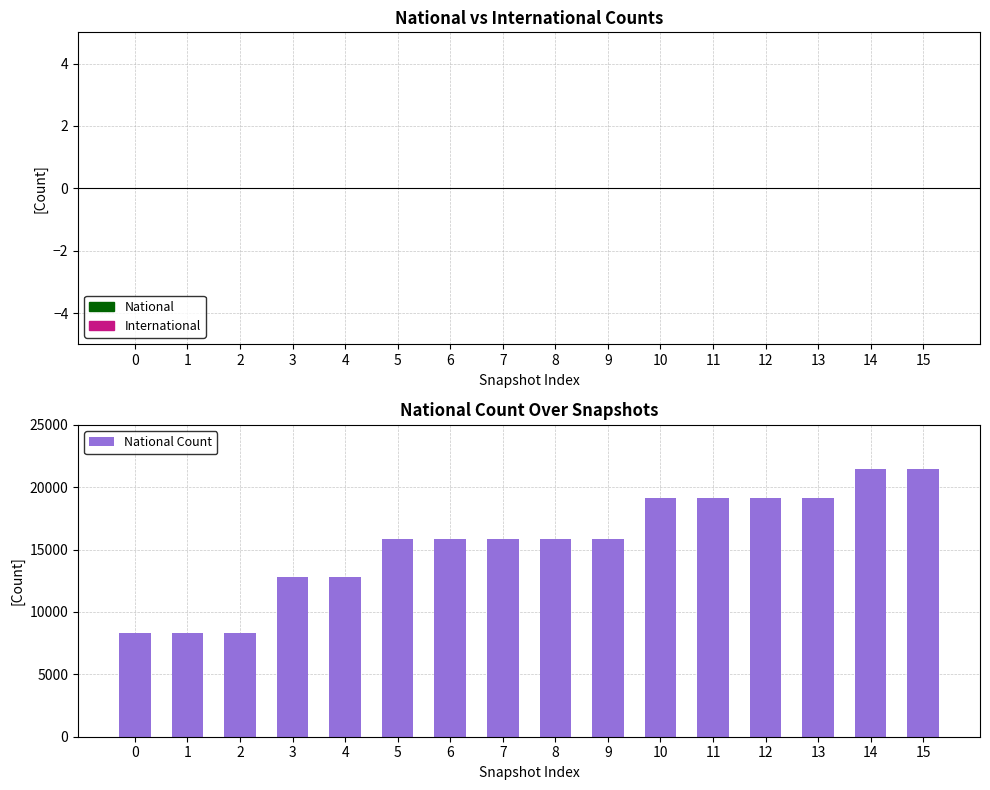

What is the sum of all values?

249359